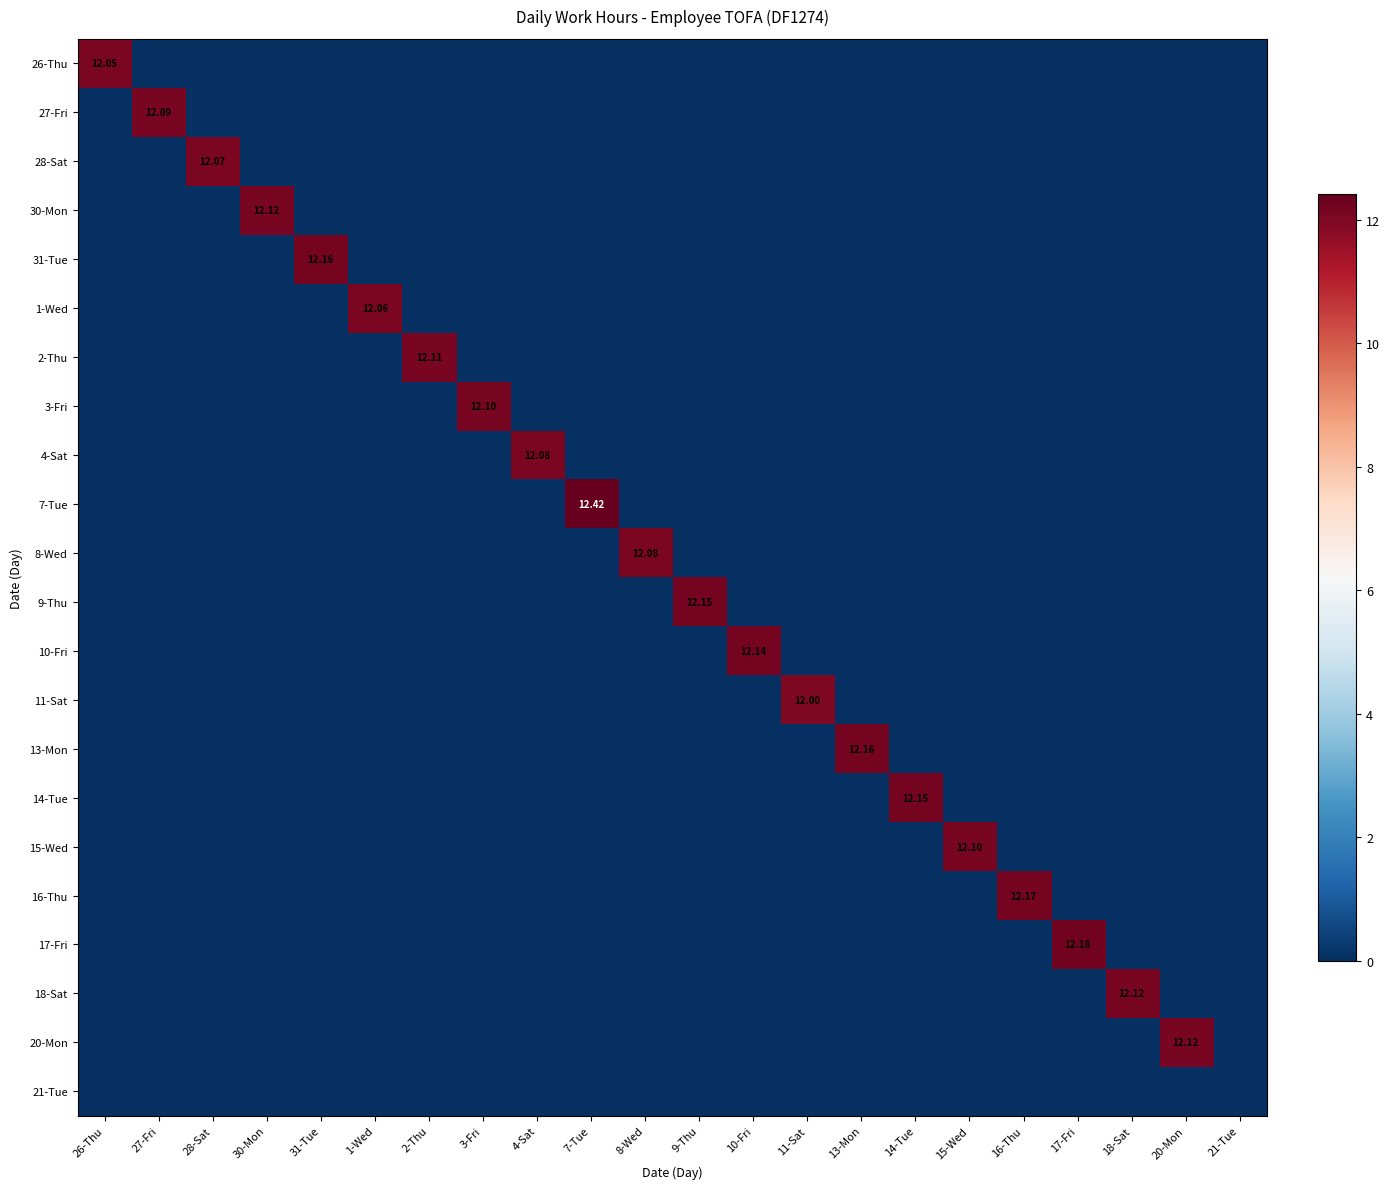

Which series has the largest total across all categories?

7-Tue